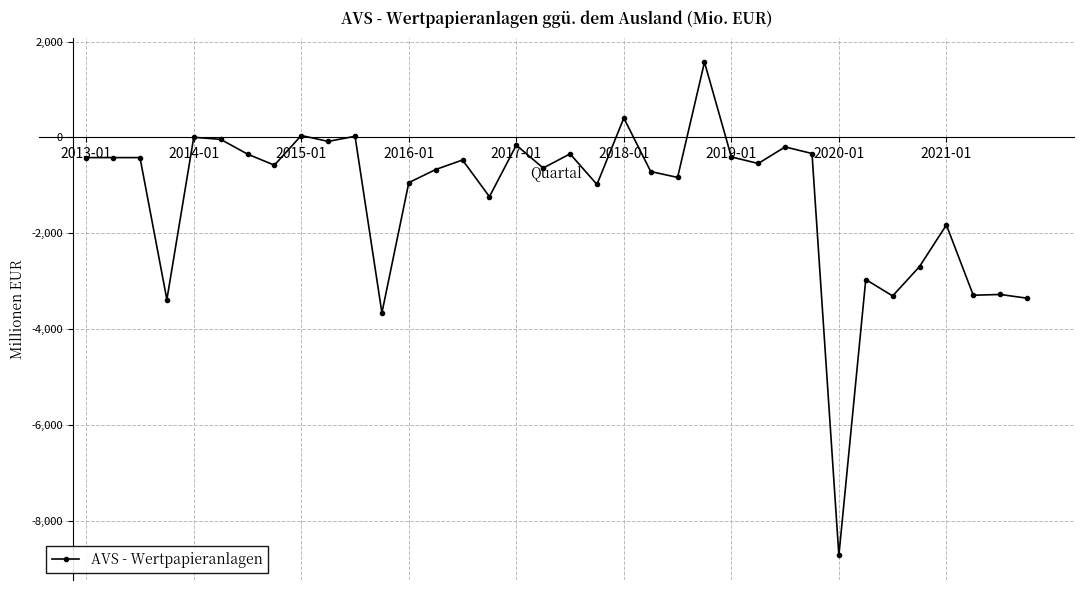

What is the maximum value shown in the chart?

1569